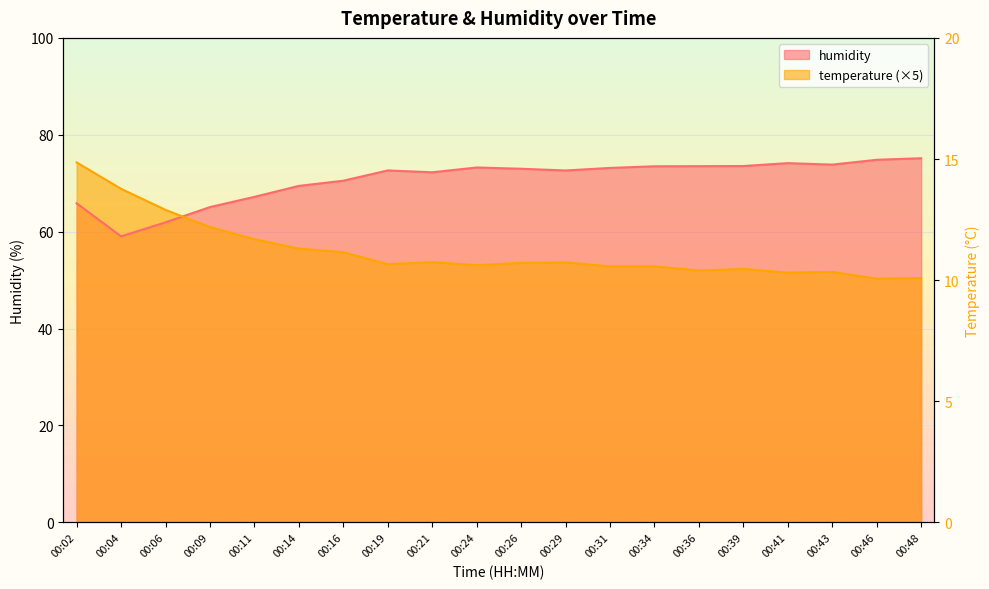

Is it true that temperature equals 51.7 at 00:43?

True